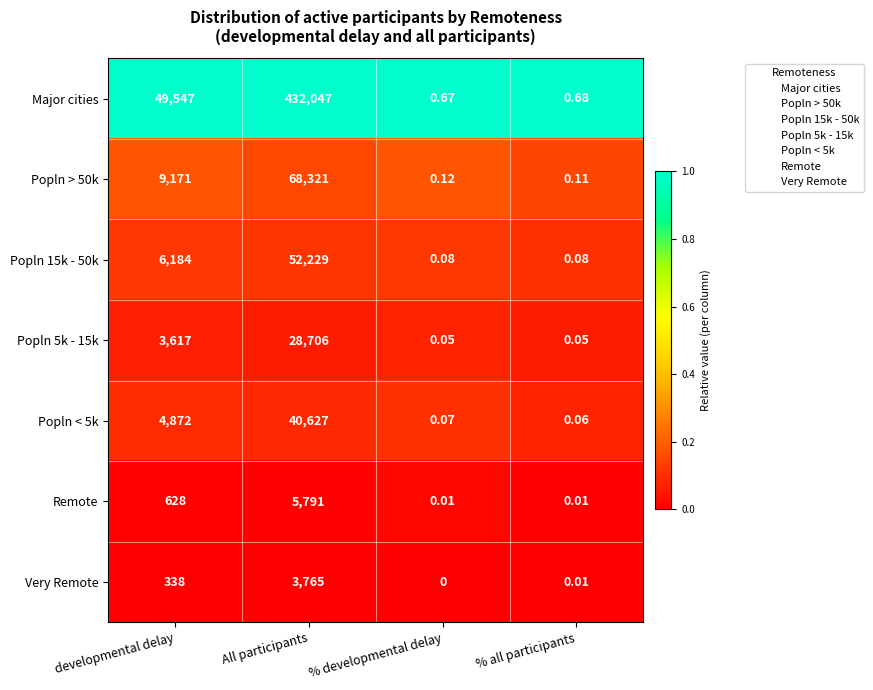

Is the value of Popln > 50k at All participants greater than the value of Popln < 5k at developmental delay?

Yes